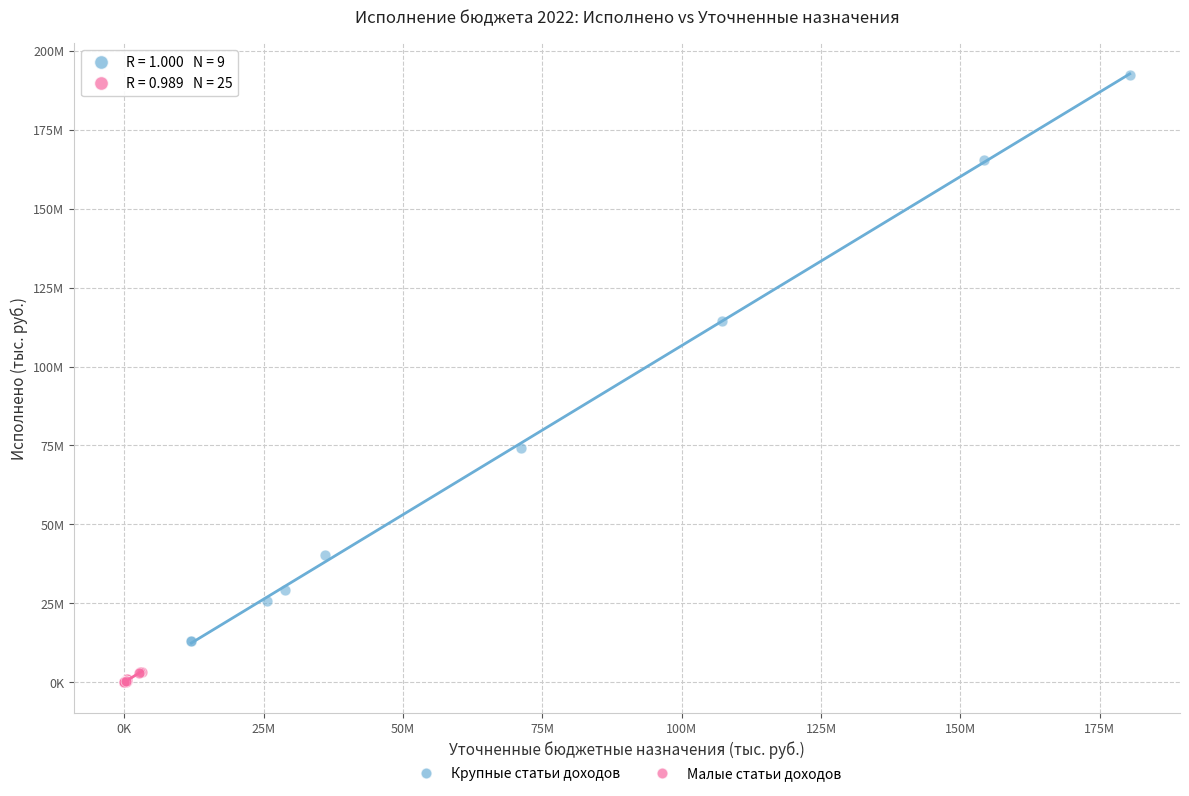

What are all the series names shown in the legend?

Крупные статьи доходов, Малые статьи доходов